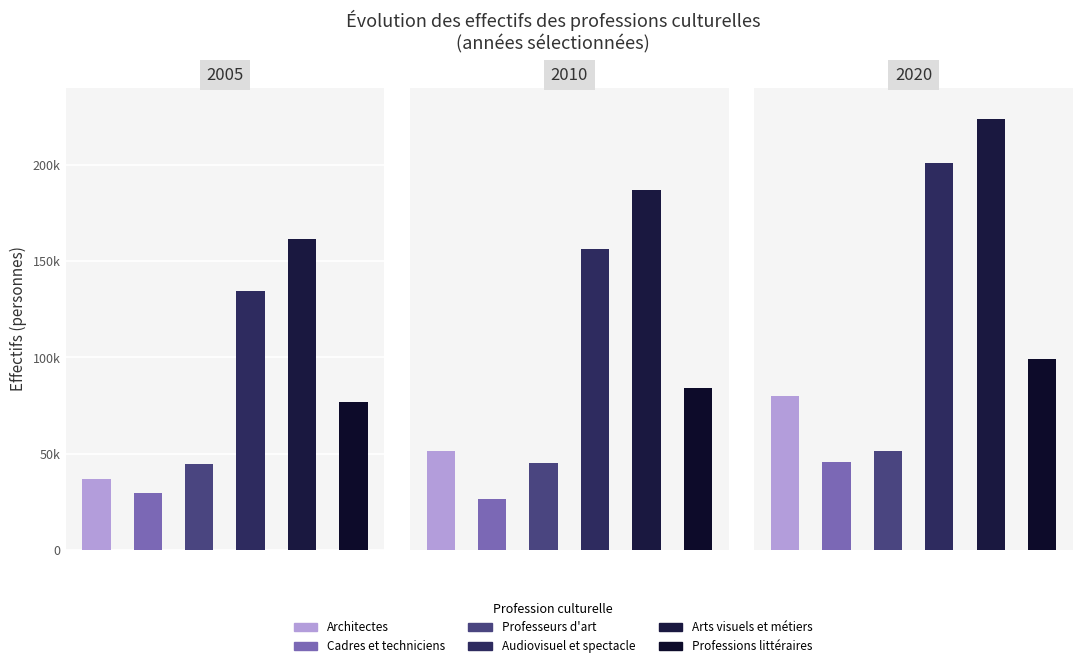

The Cadres et techniciens series shows 26700 at 2010. True or false?

True